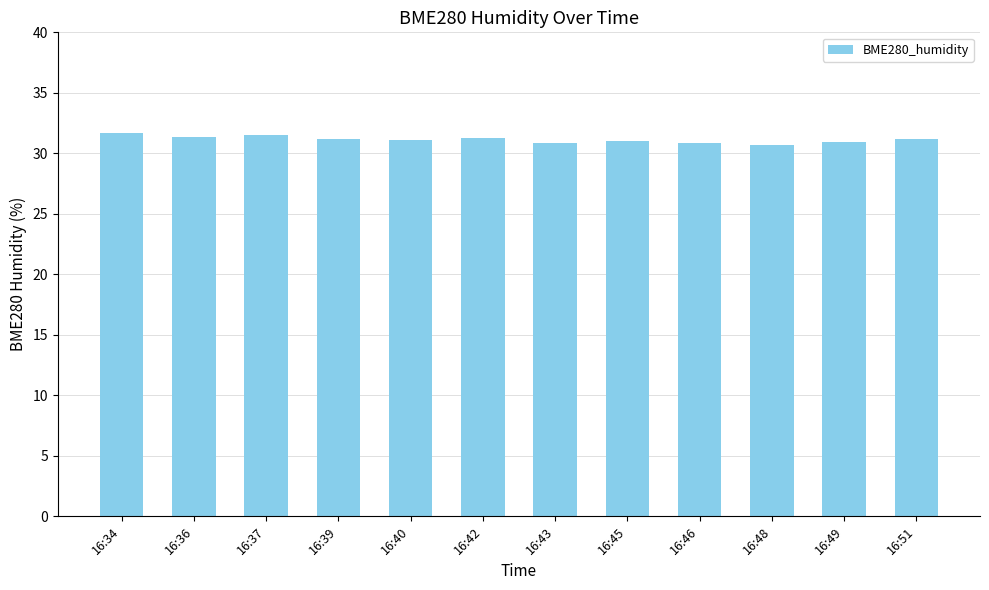

What is the ratio of the value at 16:39 to the value at 16:48?

1.0